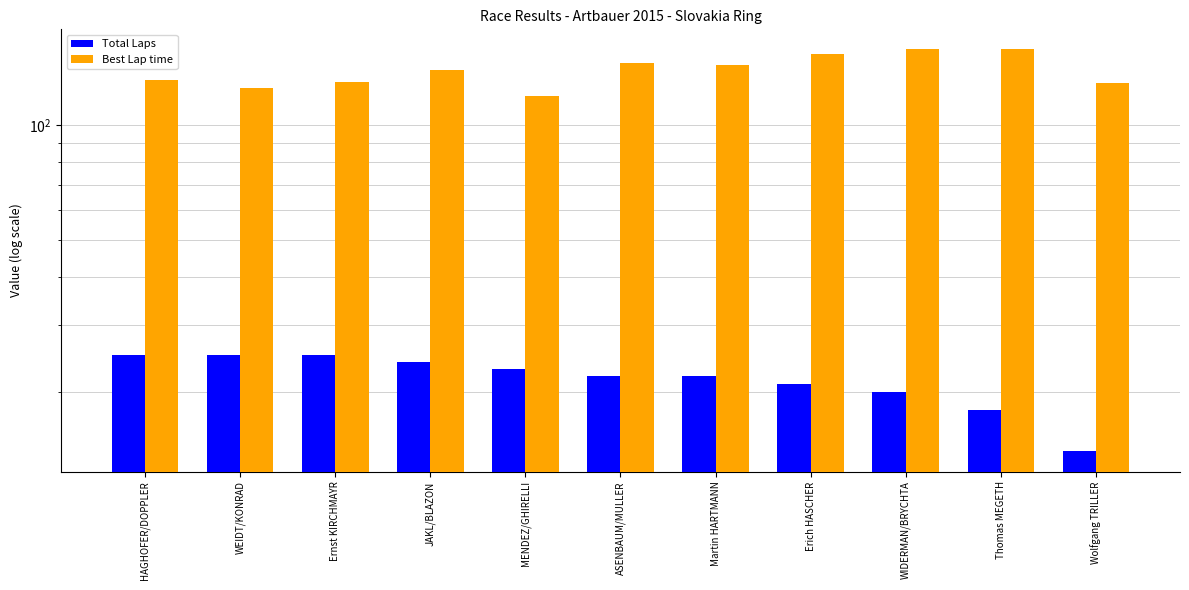

How many series are shown in this chart?

2